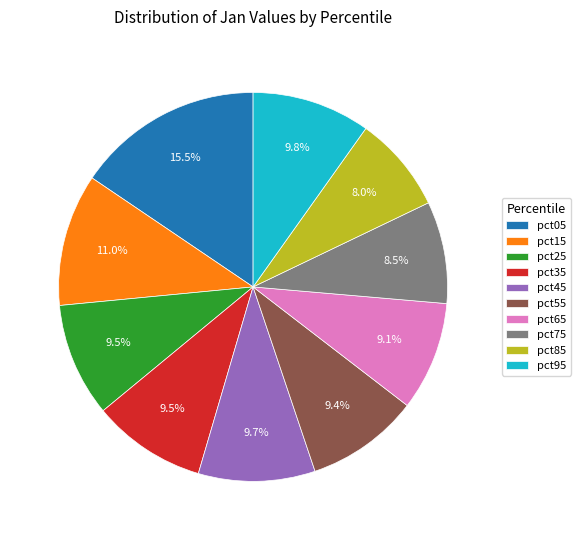

To the nearest percent, what is the average slice percentage?

10%